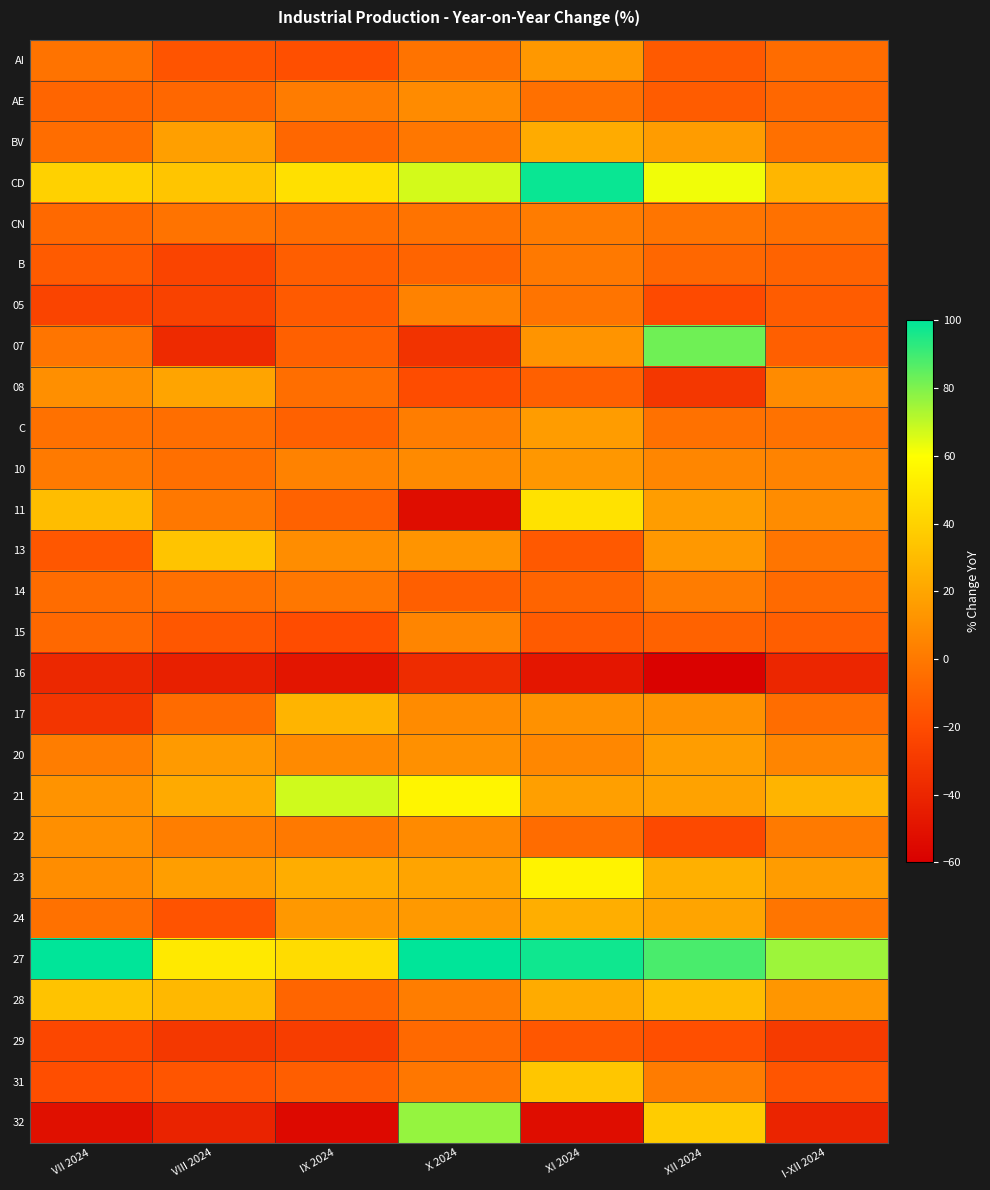

Reading left to right, what are all the values shown in this chart?

AI: VII 2024=-2.5	VIII 2024=-16.4	IX 2024=-18.5	X 2024=-2.6	XI 2024=13.9	XII 2024=-13.6	I-XII 2024=-5.4
AE: VII 2024=-8.8	VIII 2024=-7.5	IX 2024=1.6	X 2024=8.3	XI 2024=-3.8	XII 2024=-12.7	I-XII 2024=-7.8
BV: VII 2024=-5.1	VIII 2024=17.5	IX 2024=-7.6	X 2024=-0.4	XI 2024=22.7	XII 2024=15.7	I-XII 2024=-3.8
CD: VII 2024=39.6	VIII 2024=34.1	IX 2024=46.1	X 2024=66.9	XI 2024=98.4	XII 2024=62.1	I-XII 2024=27.6
CN: VII 2024=-7.1	VIII 2024=-2.3	IX 2024=-4.9	X 2024=-2.4	XI 2024=1.9	XII 2024=-1.4	I-XII 2024=-3.4
B: VII 2024=-13.1	VIII 2024=-24.3	IX 2024=-11.8	X 2024=-9.4	XI 2024=0.3	XII 2024=-7.9	I-XII 2024=-9.9
05: VII 2024=-24.4	VIII 2024=-25.0	IX 2024=-13.4	X 2024=4.1	XI 2024=-2.1	XII 2024=-20.7	I-XII 2024=-12.7
07: VII 2024=-1.6	VIII 2024=-37.8	IX 2024=-11.1	X 2024=-32.8	XI 2024=12.3	XII 2024=82.4	I-XII 2024=-11.5
08: VII 2024=10.2	VIII 2024=19.7	IX 2024=-4.4	X 2024=-20.2	XI 2024=-10.8	XII 2024=-31.0	I-XII 2024=8.4
C: VII 2024=-3.2	VIII 2024=-4.9	IX 2024=-10.5	X 2024=2.1	XI 2024=15.9	XII 2024=-3.6	I-XII 2024=-2.9
10: VII 2024=0.7	VIII 2024=-4.2	IX 2024=4.1	X 2024=7.7	XI 2024=13.5	XII 2024=6.1	I-XII 2024=4.9
11: VII 2024=30.5	VIII 2024=-0.2	IX 2024=-10.2	X 2024=-52.6	XI 2024=47.0	XII 2024=16.2	I-XII 2024=9.0
13: VII 2024=-15.0	VIII 2024=33.9	IX 2024=9.3	X 2024=12.3	XI 2024=-14.1	XII 2024=14.2	I-XII 2024=-1.6
14: VII 2024=-5.8	VIII 2024=-4.0	IX 2024=-0.3	X 2024=-11.4	XI 2024=-9.3	XII 2024=1.3	I-XII 2024=-6.5
15: VII 2024=-7.4	VIII 2024=-15.1	IX 2024=-19.7	X 2024=5.6	XI 2024=-13.2	XII 2024=-10.2	I-XII 2024=-12.1
16: VII 2024=-38.8	VIII 2024=-43.1	IX 2024=-48.6	X 2024=-36.6	XI 2024=-48.0	XII 2024=-58.3	I-XII 2024=-39.7
17: VII 2024=-32.0	VIII 2024=-6.0	IX 2024=26.4	X 2024=8.3	XI 2024=11.0	XII 2024=11.2	I-XII 2024=-5.3
20: VII 2024=2.0	VIII 2024=15.0	IX 2024=7.5	X 2024=10.6	XI 2024=6.4	XII 2024=16.0	I-XII 2024=5.9
21: VII 2024=11.9	VIII 2024=22.1	IX 2024=67.3	X 2024=55.7	XI 2024=16.9	XII 2024=18.6	I-XII 2024=26.3
22: VII 2024=10.1	VIII 2024=2.4	IX 2024=0.3	X 2024=7.7	XI 2024=-5.6	XII 2024=-21.7	I-XII 2024=0.7
23: VII 2024=9.1	VIII 2024=16.7	IX 2024=23.3	X 2024=19.2	XI 2024=54.9	XII 2024=25.0	I-XII 2024=15.7
24: VII 2024=-3.2	VIII 2024=-16.7	IX 2024=14.1	X 2024=14.6	XI 2024=24.0	XII 2024=19.2	I-XII 2024=-1.4
27: VII 2024=100.0	VIII 2024=50.2	IX 2024=44.6	X 2024=100.0	XI 2024=97.4	XII 2024=88.4	I-XII 2024=75.3
28: VII 2024=33.4	VIII 2024=28.5	IX 2024=-8.9	X 2024=2.0	XI 2024=22.7	XII 2024=30.1	I-XII 2024=13.3
29: VII 2024=-22.8	VIII 2024=-30.6	IX 2024=-28.0	X 2024=-7.1	XI 2024=-14.7	XII 2024=-18.7	I-XII 2024=-28.8
31: VII 2024=-19.4	VIII 2024=-16.1	IX 2024=-11.7	X 2024=-0.3	XI 2024=34.6	XII 2024=1.7	I-XII 2024=-15.9
32: VII 2024=-51.4	VIII 2024=-41.1	IX 2024=-55.0	X 2024=76.4	XI 2024=-52.6	XII 2024=37.2	I-XII 2024=-40.7